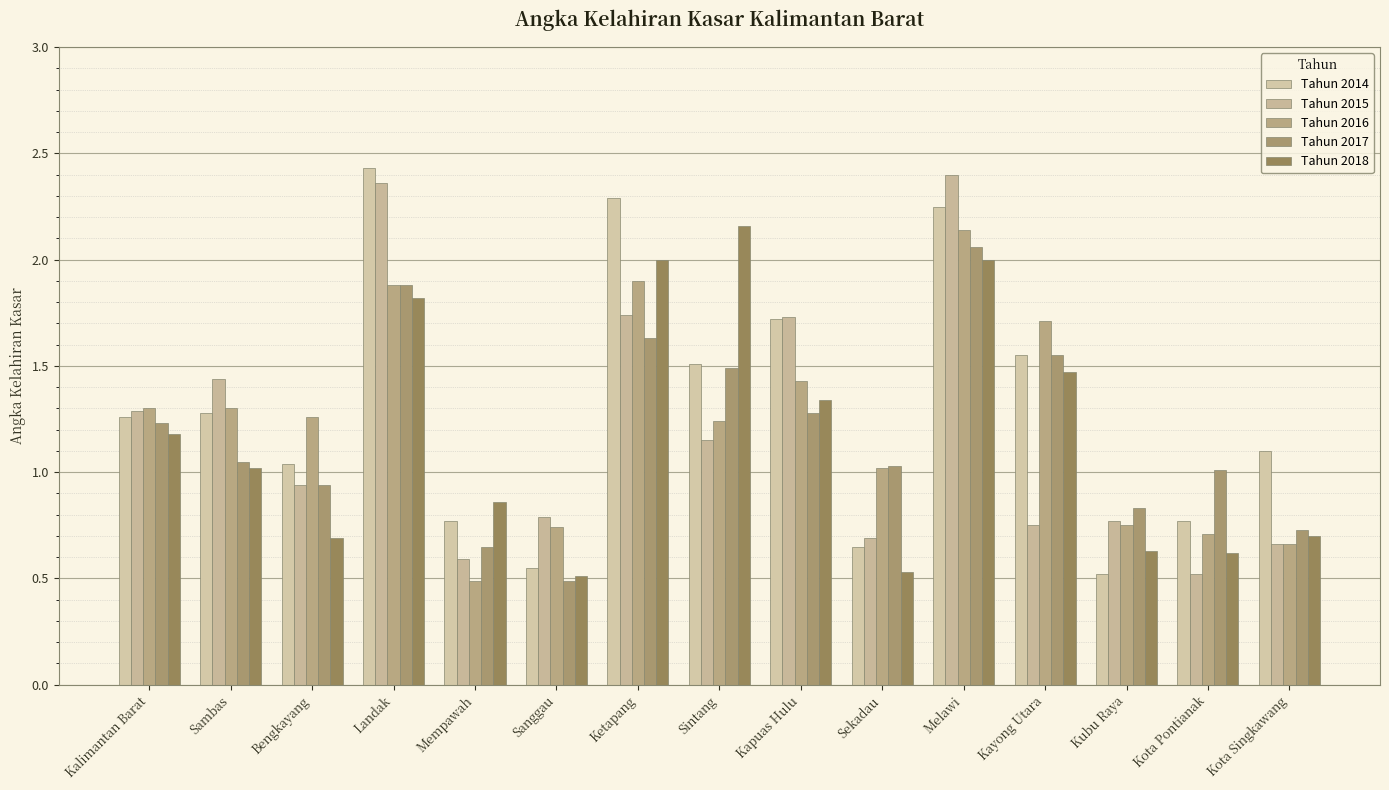

What is the sum of the Tahun 2018 values at Kalimantan Barat and Landak?

3.0